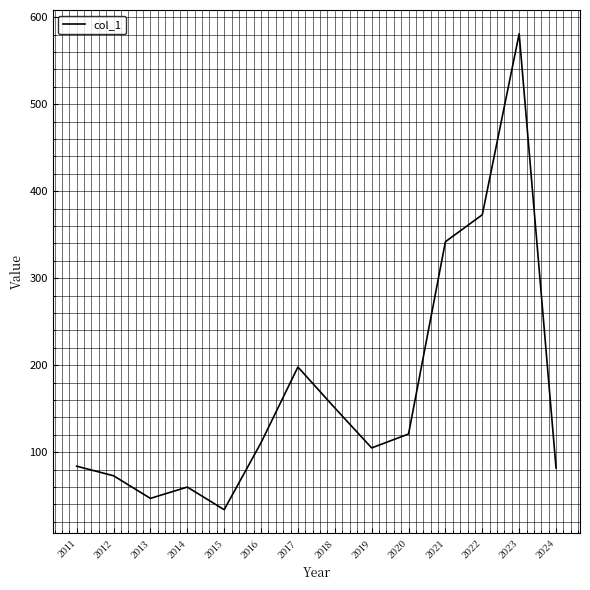

What is the difference between the maximum and minimum values?

547